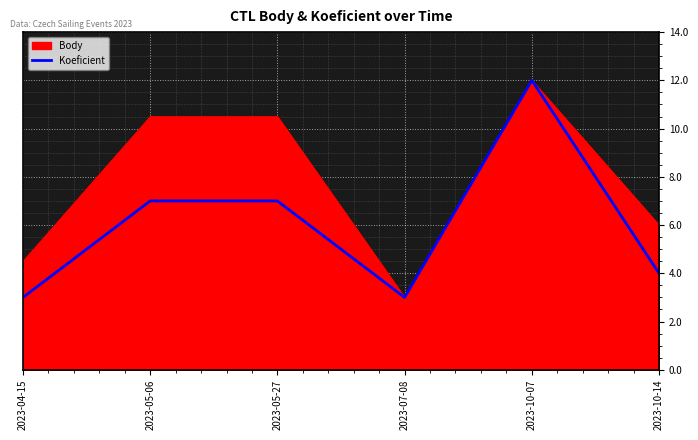

The Koeficient series shows 4.0 at 2023-10-14. True or false?

True